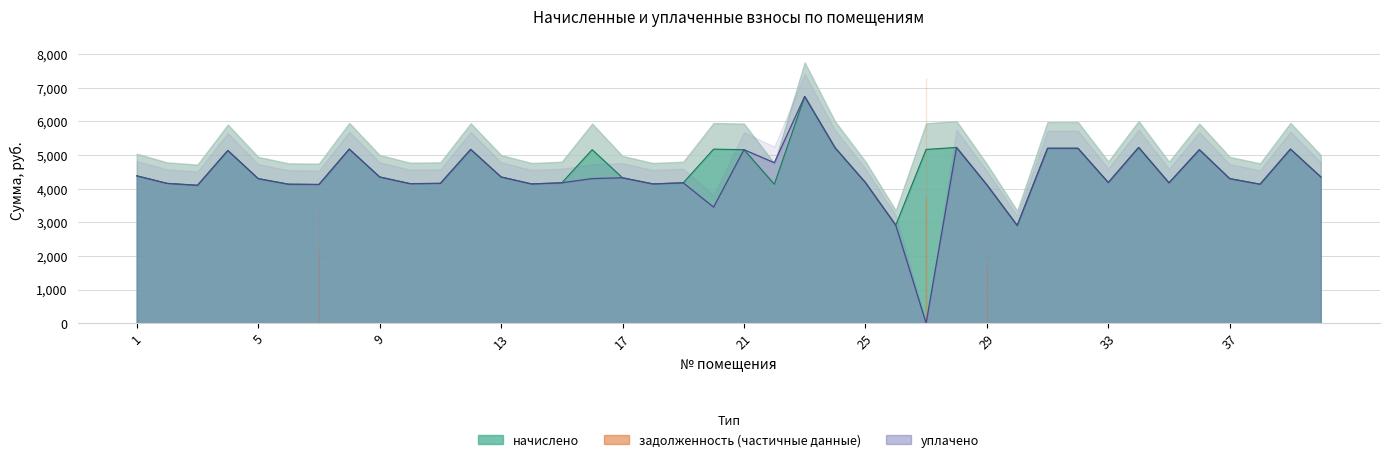

How many interior local valleys does the начислено series have?

11